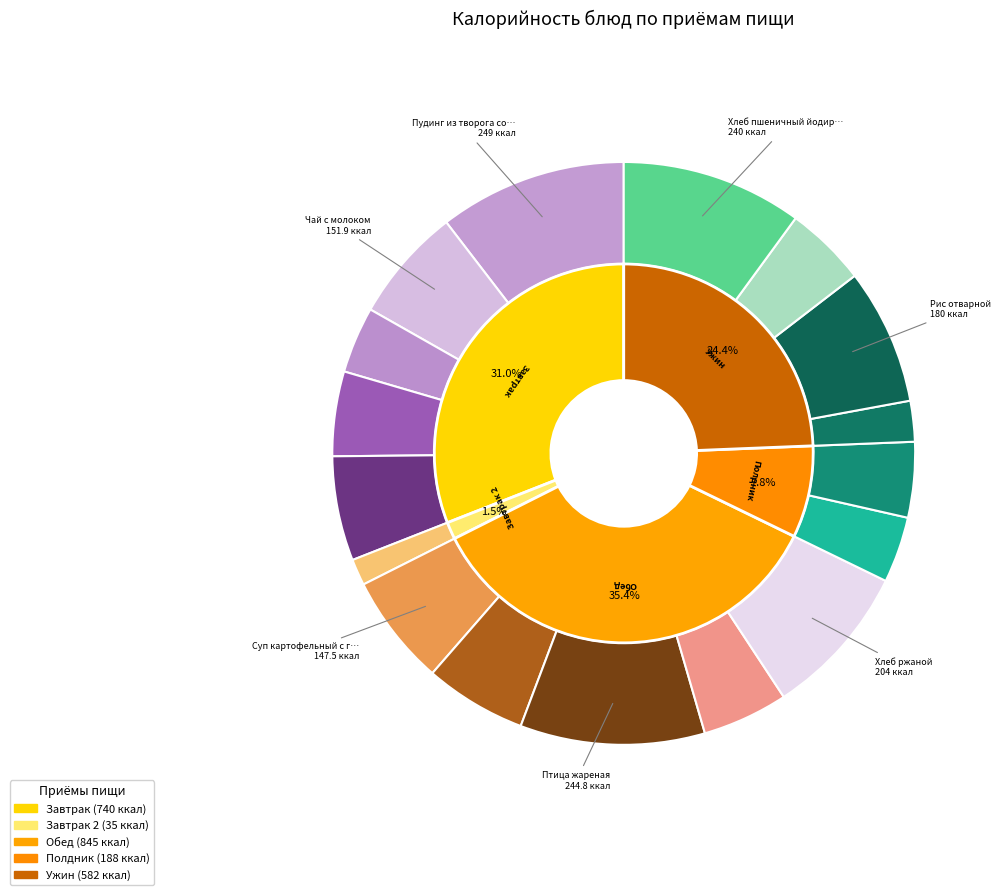

How many segments does this pie chart have?

17